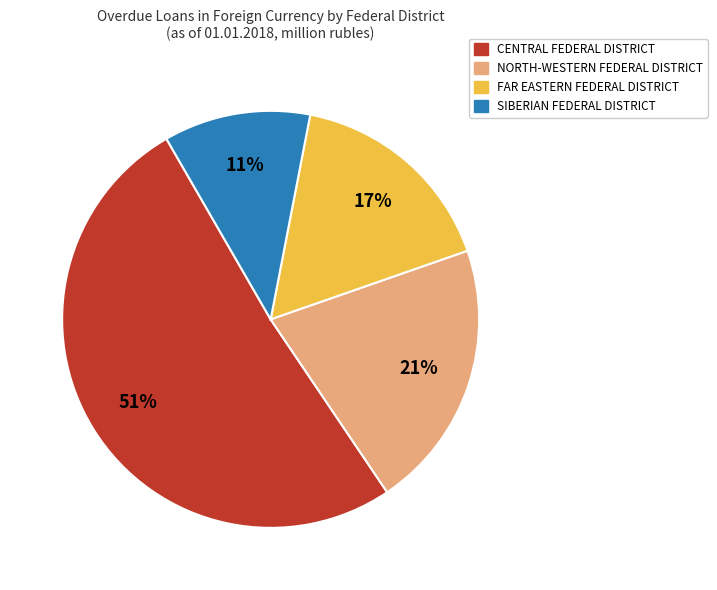

To the nearest percent, what is the average slice percentage?

25%